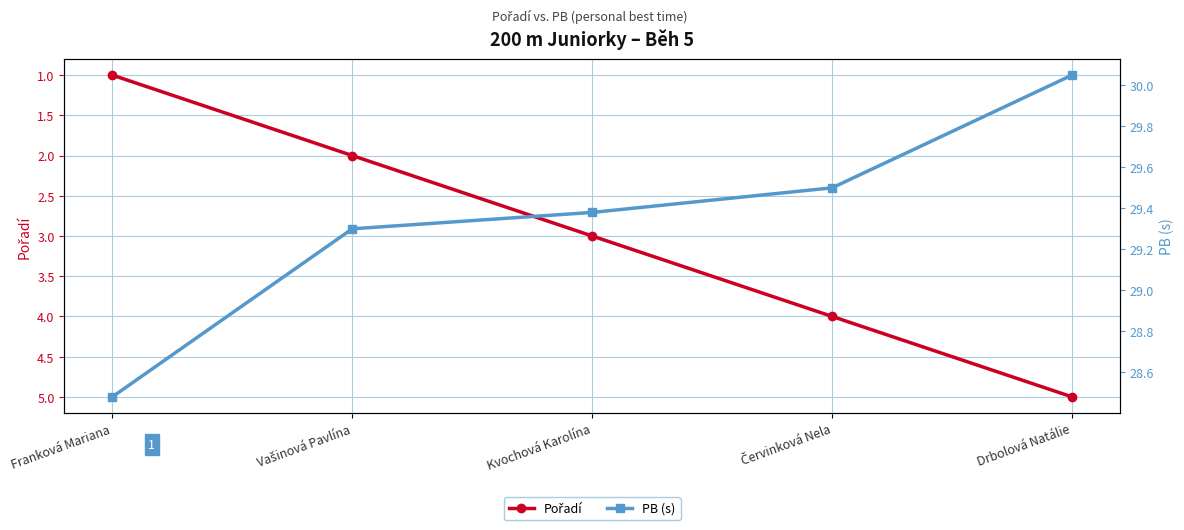

Read the PB (s) value at Červinková Nela.

29.5